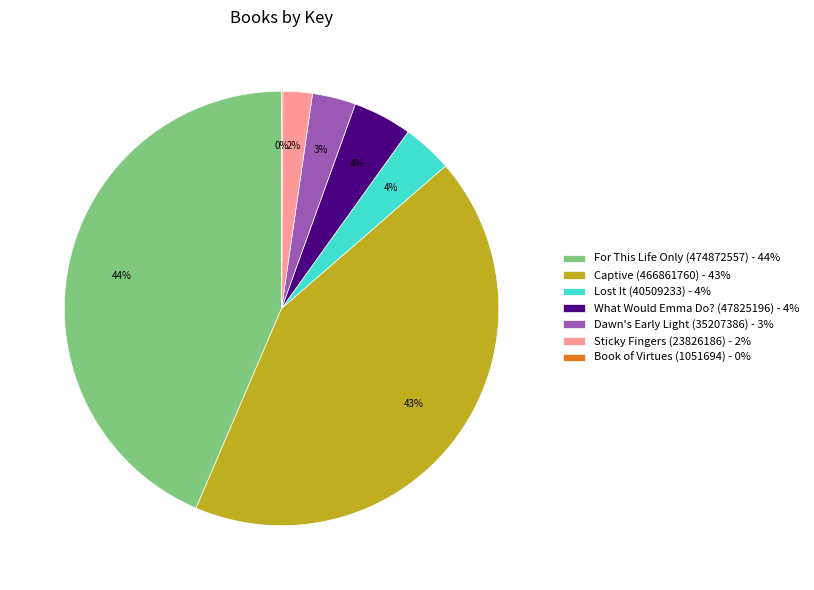

Is the sum of Captive (466861760) - 43% and What Would Emma Do? (47825196) - 4% greater than half?

No